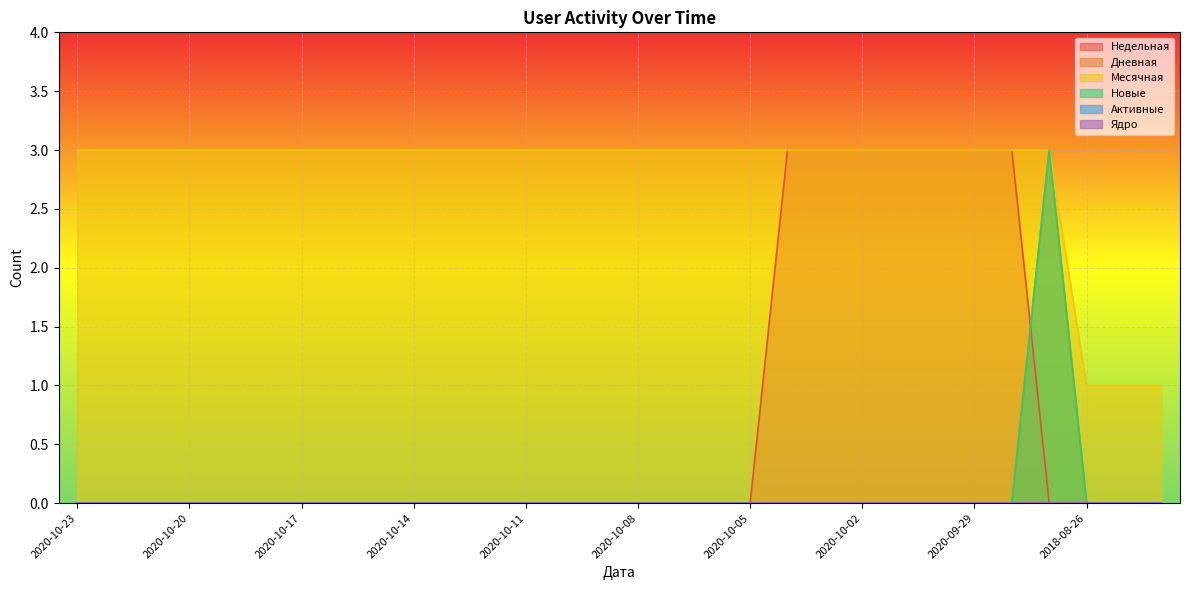

Count the number of categories in the chart.

30